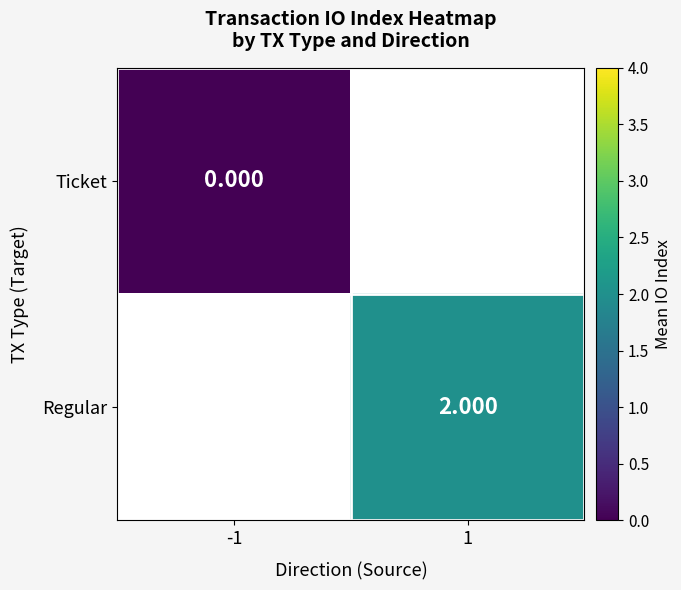

Which has a higher value, -1 or 1?

1